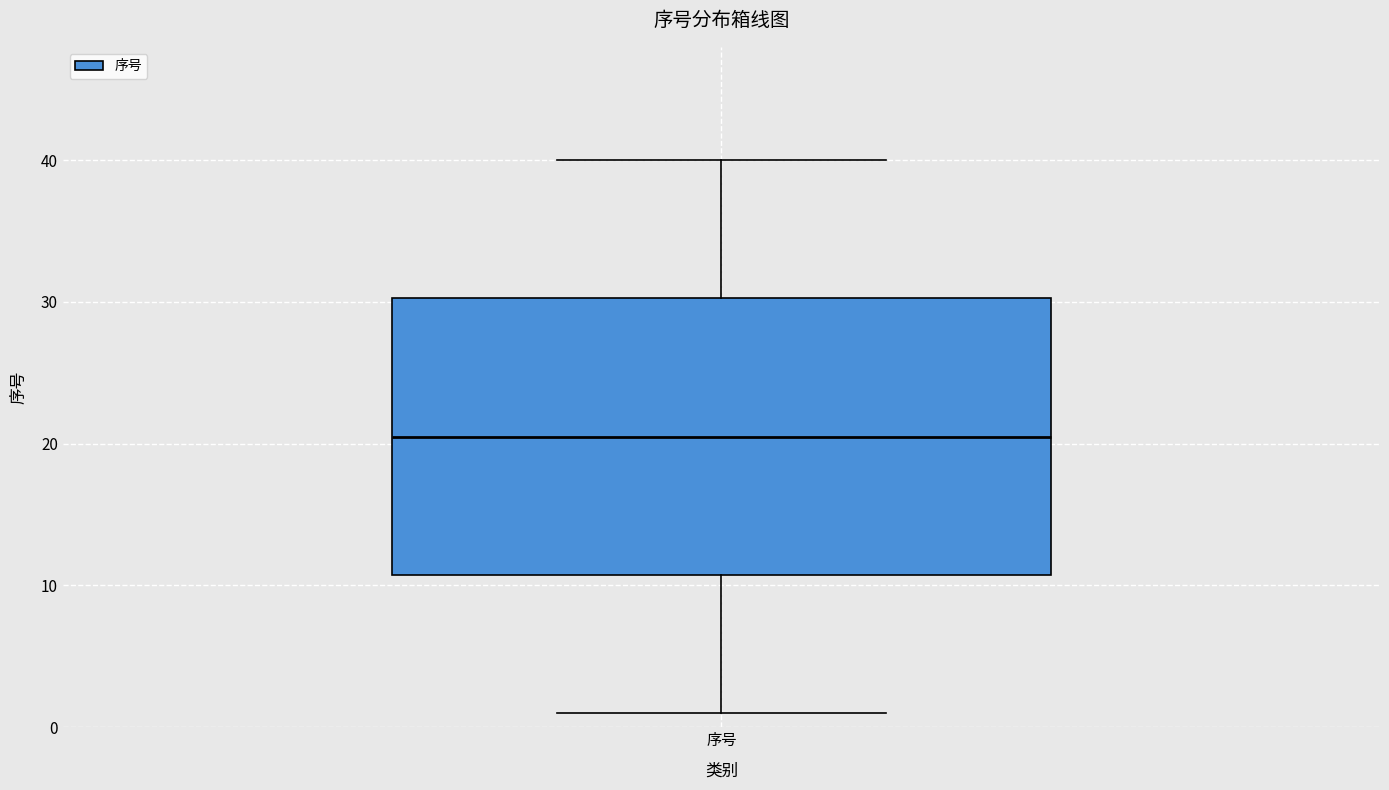

Transcribe this box plot: give where the median line is, the range the box spans, and where the two whiskers end, as read against the y-axis. The values are not printed on the chart, so give them approximately, as read against the axis.

median 21, box 11 to 30, whiskers 1 to 40